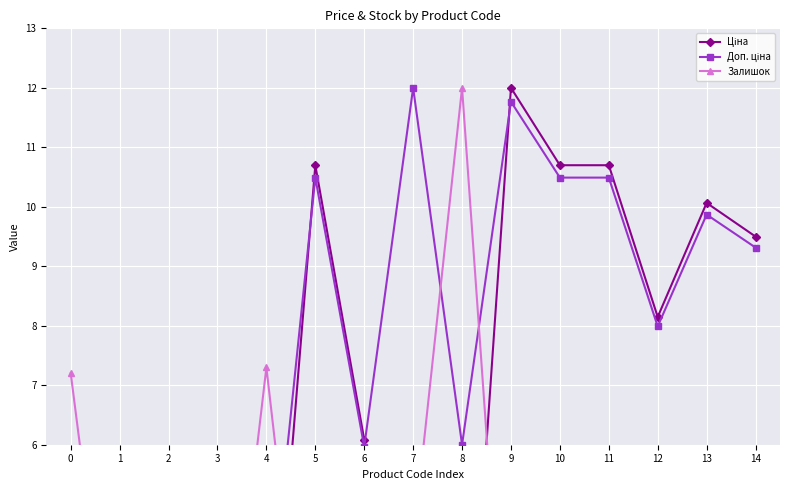

Reading right to left, list all the values displayed in this chart.

Ціна: 14=9.5	13=10.1	12=8.1	11=10.7	10=10.7	9=12.0	8=0.1	7=0.1	6=6.1	5=10.7	4=0.6	3=0.3	2=0.3	1=0.3	0=0.0
Доп. ціна: 14=9.3	13=9.9	12=8.0	11=10.5	10=10.5	9=11.8	8=6.0	7=12.0	6=6.0	5=10.5	4=2.5	3=2.6	2=2.7	1=2.7	0=3.4
Залишок: 14=0.2	13=0.4	12=0.9	11=0.1	10=0.2	9=0.3	8=12.0	7=4.4	6=0.1	5=0.1	4=7.3	3=0.3	2=0.3	1=0.8	0=7.2